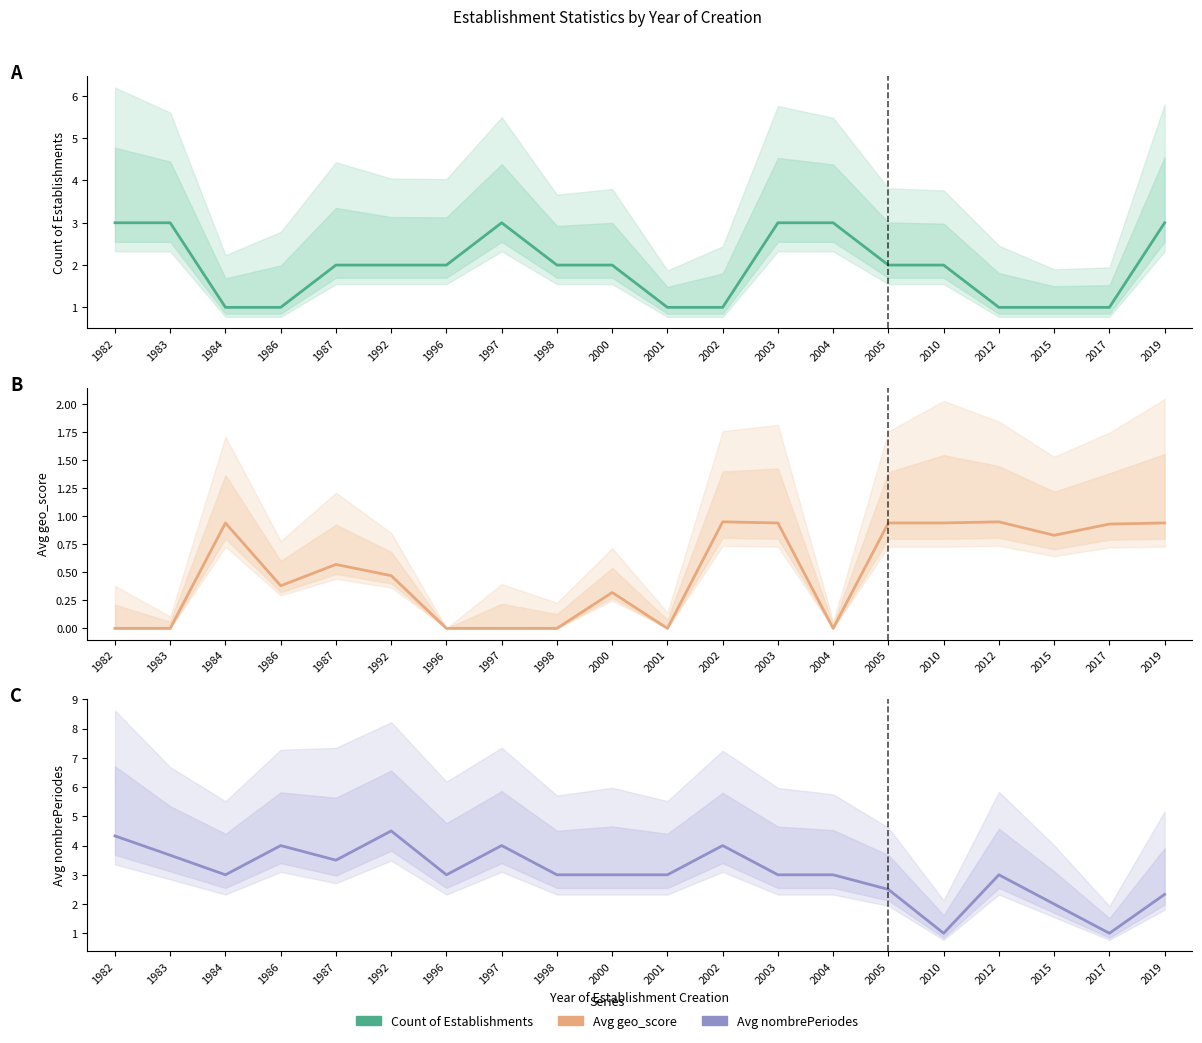

How many distinct data groups are displayed?

3